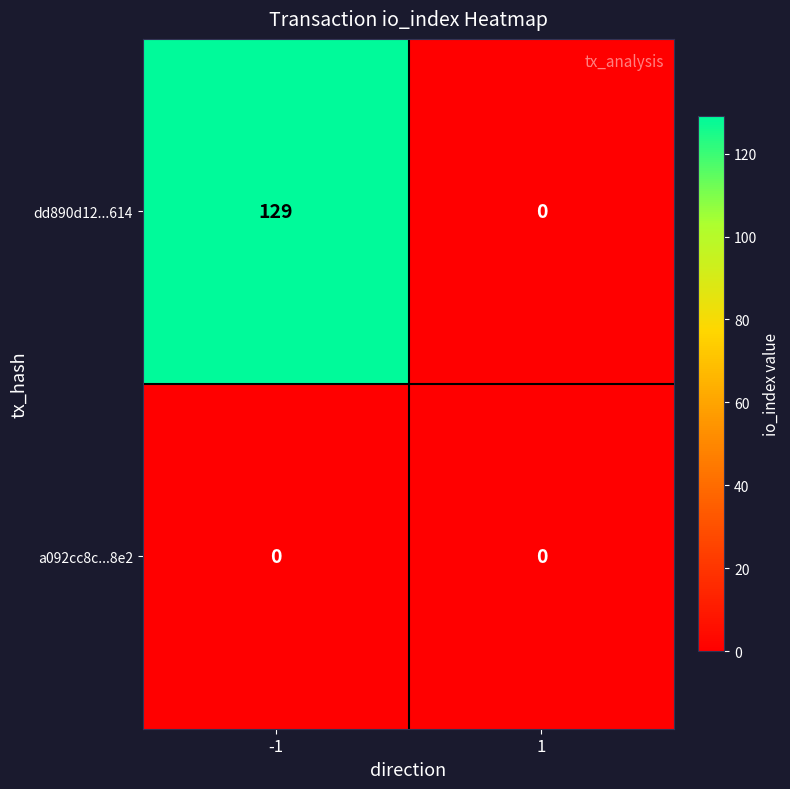

Reading left to right, what are all the values shown in this chart?

dd890d12...614: 129	0
a092cc8c...8e2: 0	0